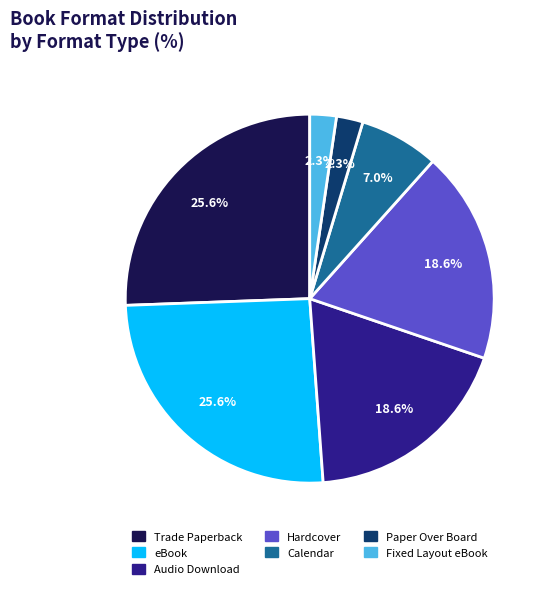

To the nearest percent, what portion does Fixed Layout eBook represent?

2%